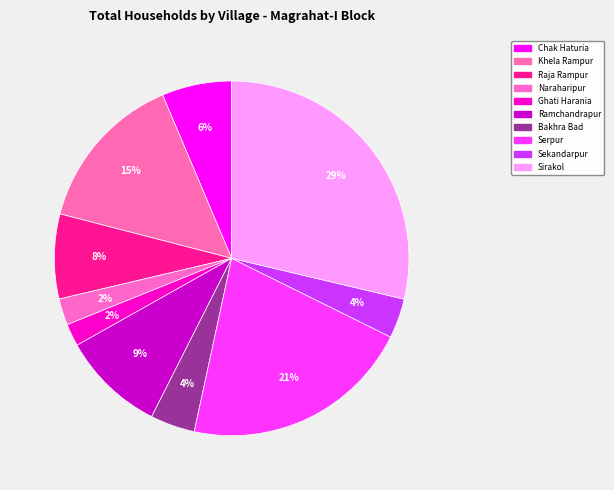

Does any single category account for the majority?

No